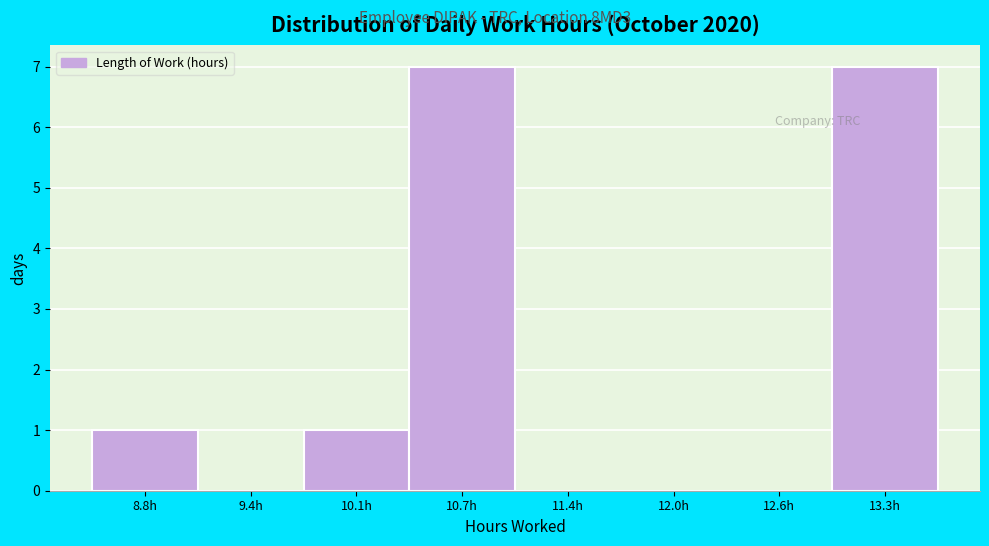

Reading left to right, transcribe all the data shown in this chart.

8.8h=1	9.4h=0	10.1h=1	10.7h=7	11.4h=0	12.0h=0	12.6h=0	13.3h=7